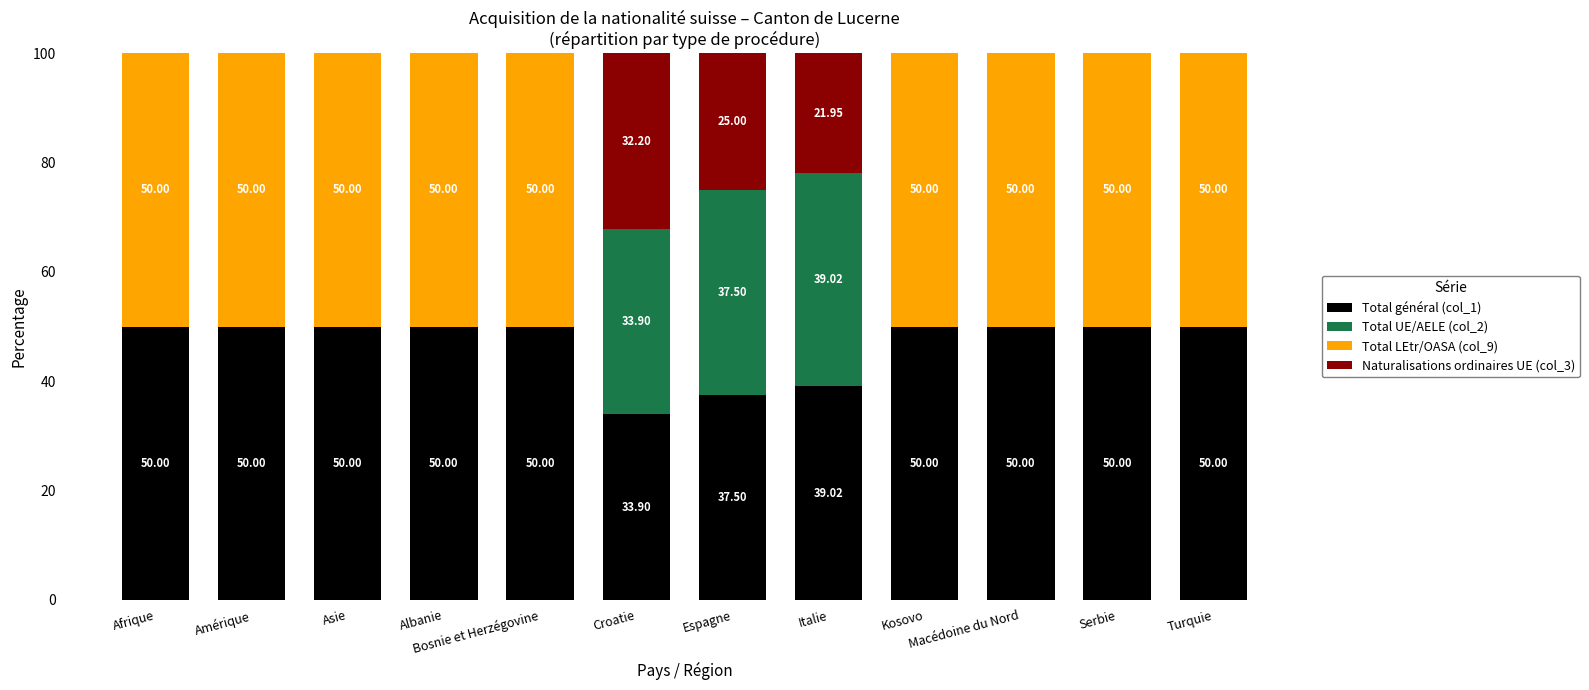

What is the total value across all series at Bosnie et Herzégovine?

100.0